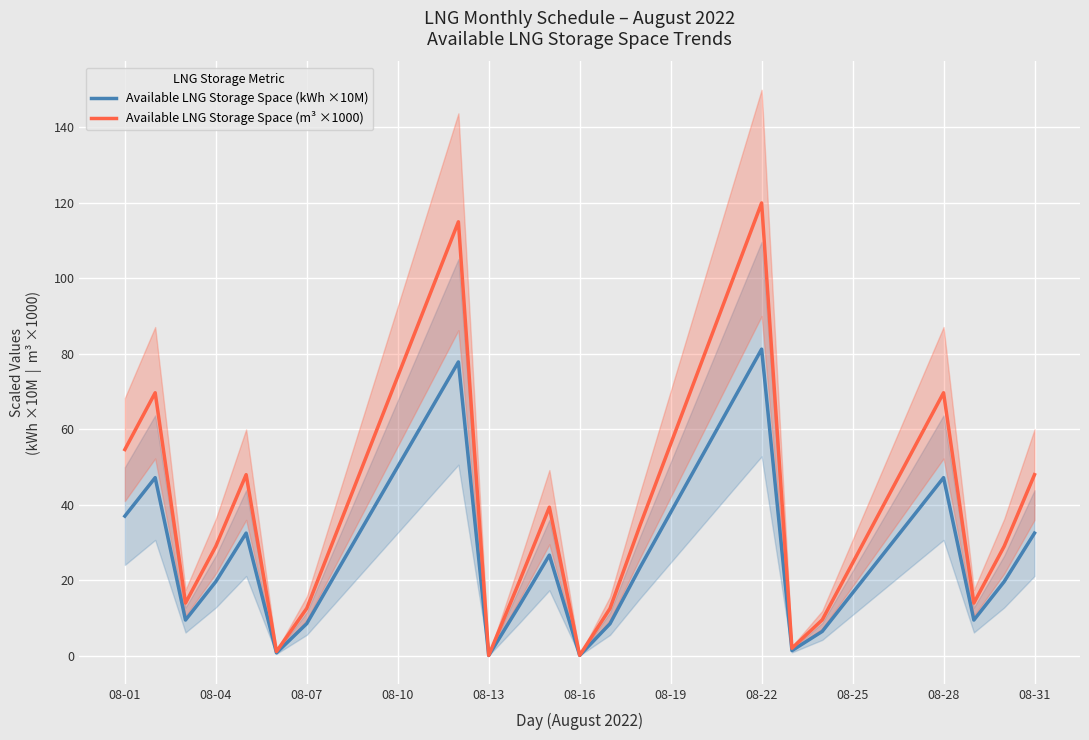

Reading left to right, extract all data points from this chart.

Available LNG Storage Space (kWh ×10M): 37.0	47.2	9.4	19.6	32.5	0.7	8.5	22.4	36.2	50.1	64.0	77.8	0.0	13.1	26.6	0.1	8.5	23.5	37.9	52.4	66.8	81.2	1.3	6.4	16.6	26.8	37.0	47.2	9.4	19.6	32.5
Available LNG Storage Space (m³ ×1000): 54.6	69.7	13.9	29.0	48.0	1.1	12.5	33.0	53.5	74.0	94.5	115.0	0.1	19.4	39.3	0.1	12.5	34.7	56.0	77.4	98.7	120.0	2.0	9.5	24.5	39.6	54.6	69.7	13.9	29.0	48.0